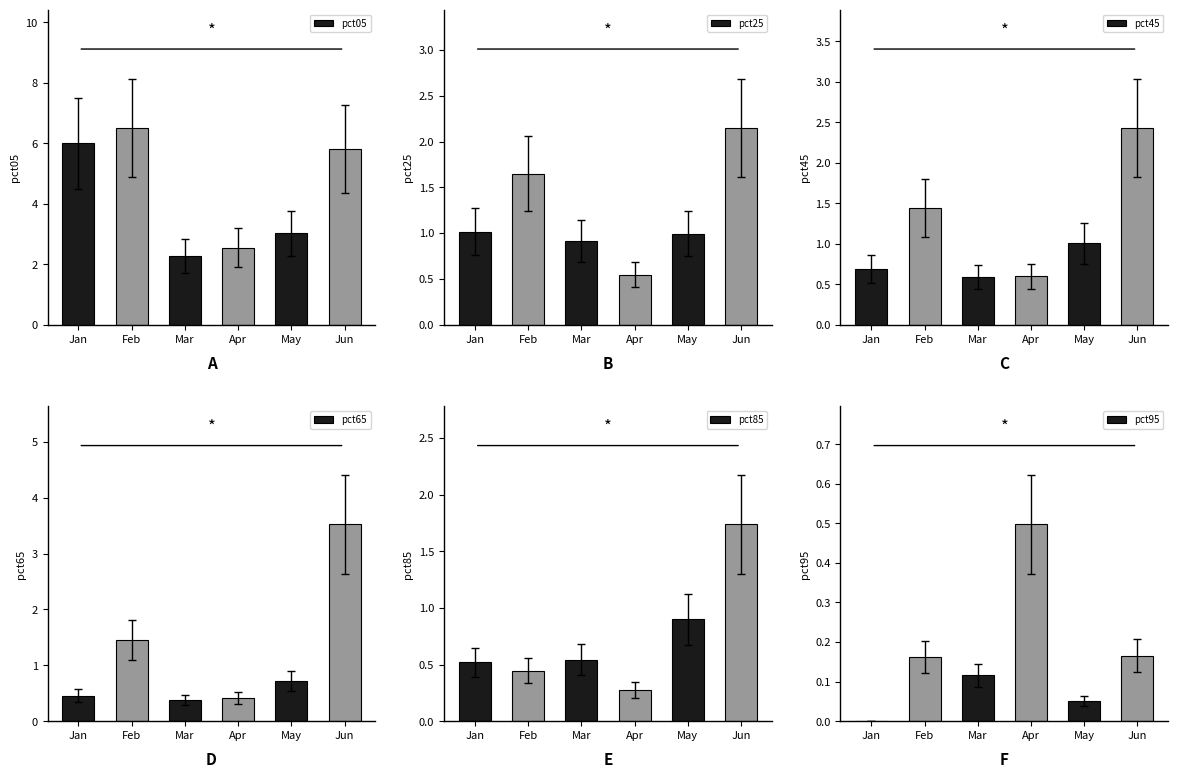

The pct65 series shows 1.1 at May. True or false?

False